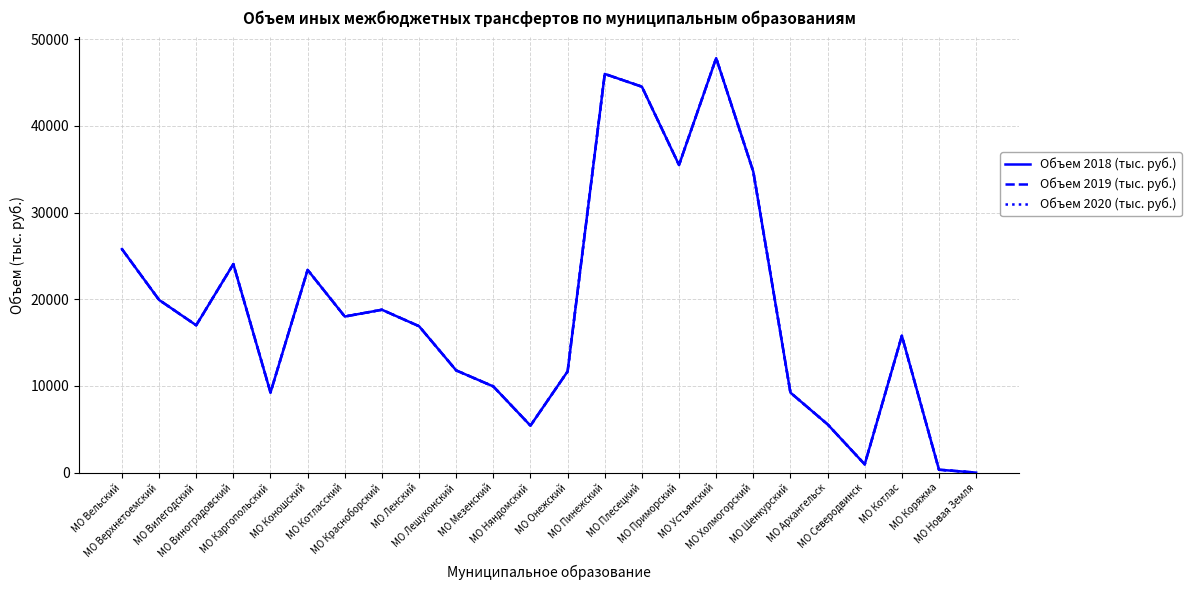

Which has a higher value, МО Красноборский or МО Шенкурский?

МО Красноборский